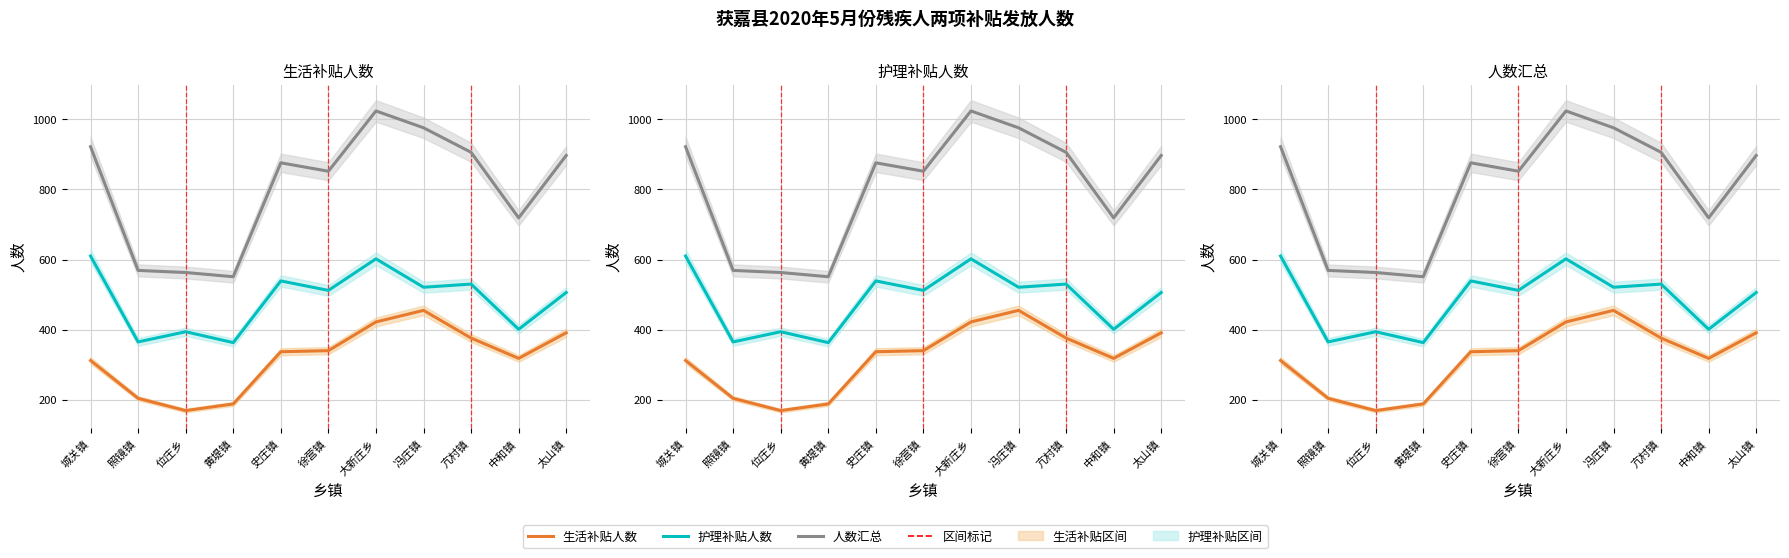

What position from the right is 亢村镇?

3